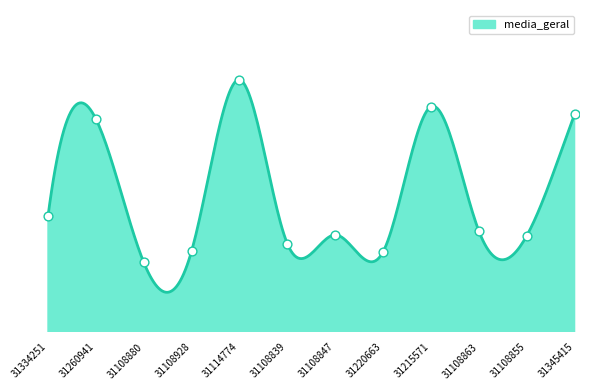

What is the change in value from 31108880 to 31345415?

+127.3